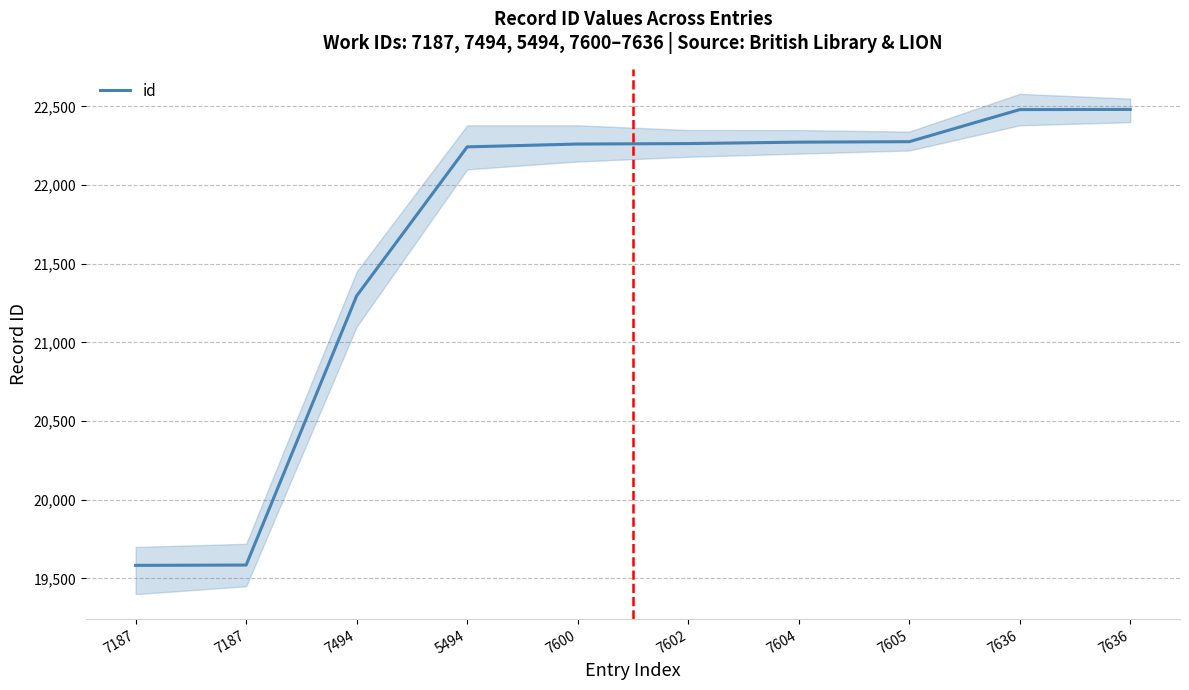

Reading left to right, transcribe all the data shown in this chart.

19583	19585	21296	22243	22261	22264	22273	22276	22480	22481